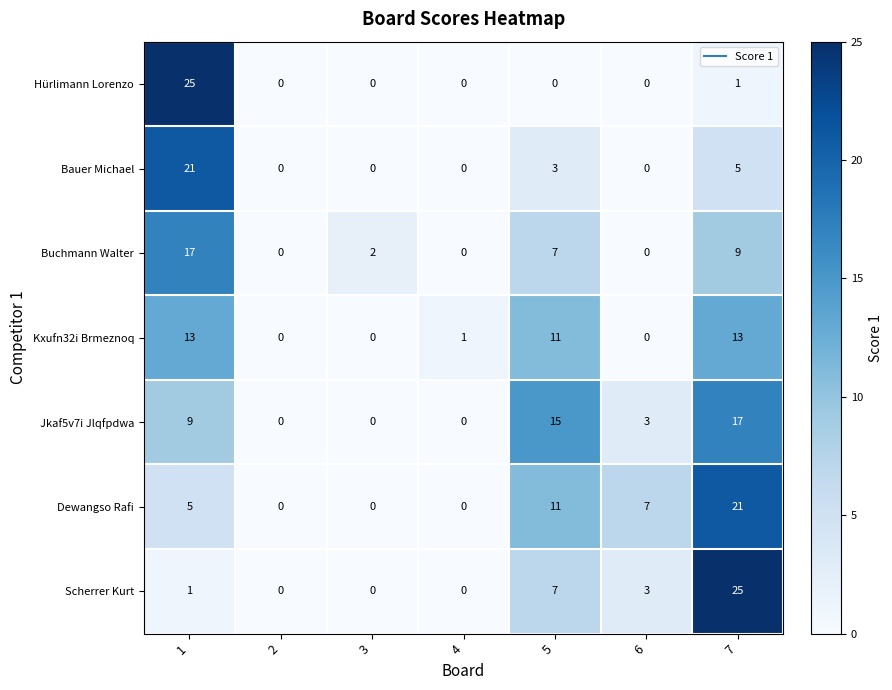

At how many categories does at least one series exceed 23?

2